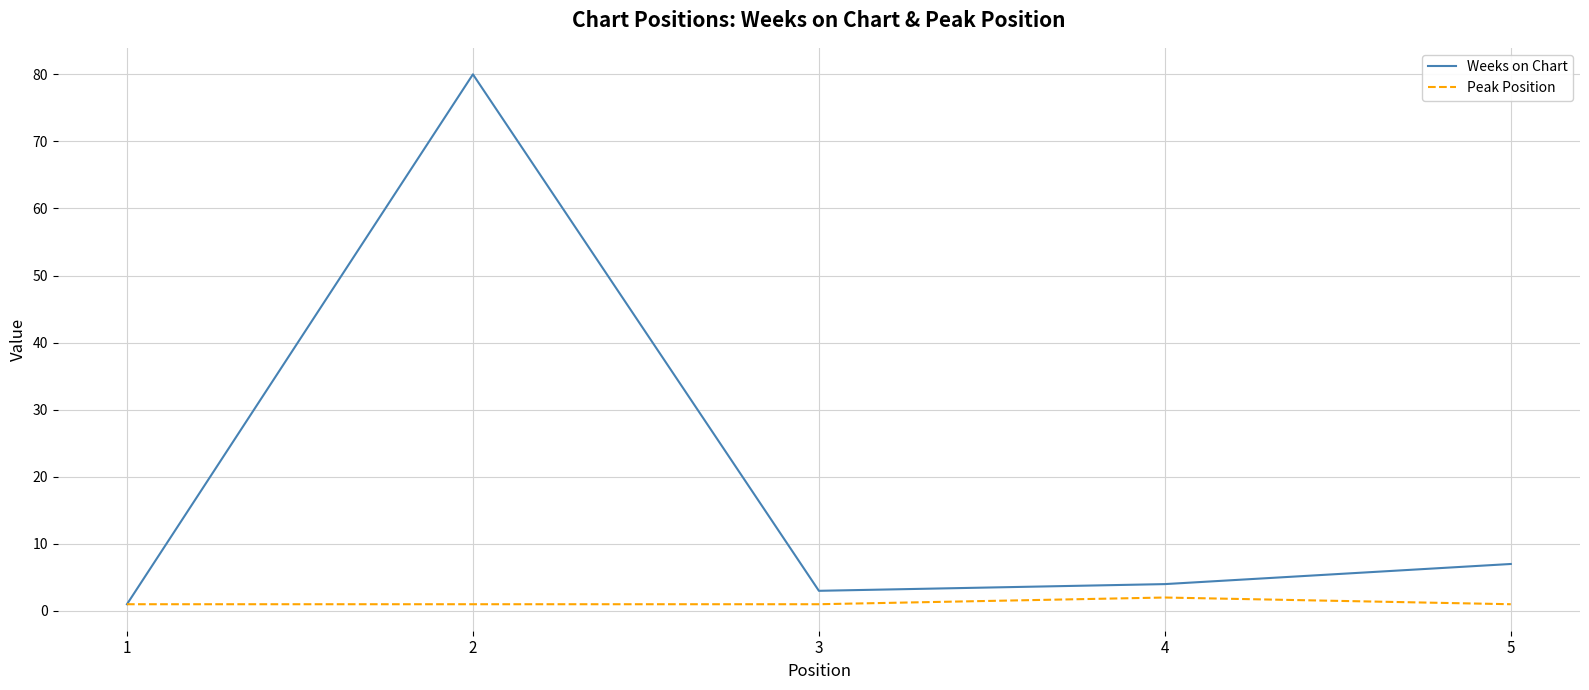

Reading left to right, list all the values displayed in this chart.

Weeks on Chart: 1=1	2=80	3=3	4=4	5=7
Peak Position: 1=1	2=1	3=1	4=2	5=1